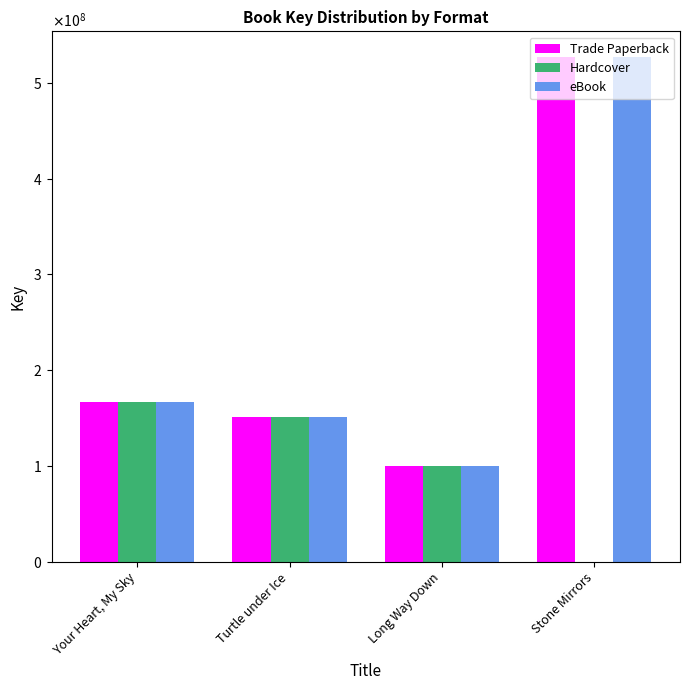

What are all the series names shown in the legend?

Trade Paperback, Hardcover, eBook